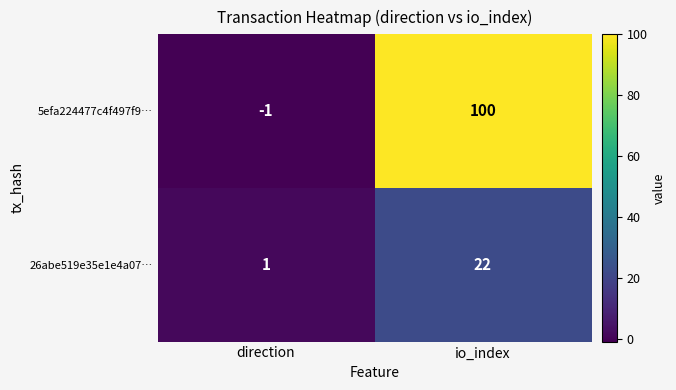

Which series has the largest range (max minus min)?

5efa224477c4f497f9…